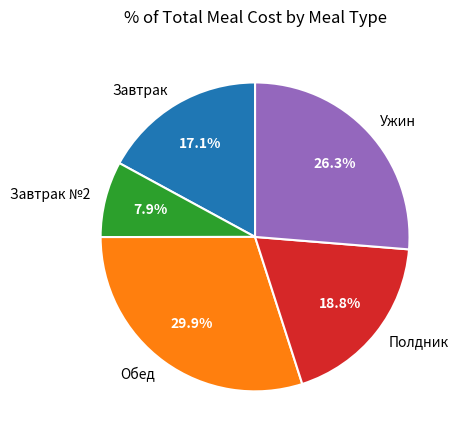

Rank the categories by value from highest to lowest.

Обед, Ужин, Полдник, Завтрак, Завтрак №2